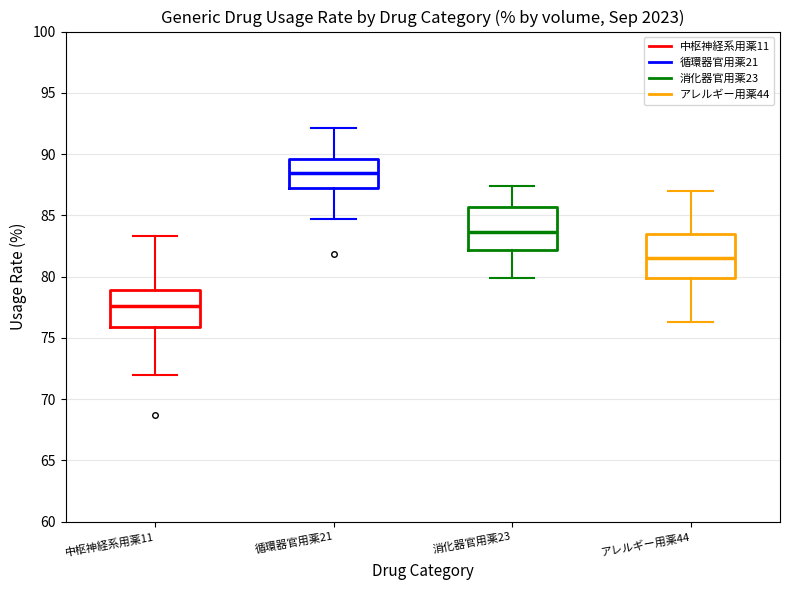

Where does the upper whisker of the box for 循環器官用薬21 end on the y-axis? The values are not printed on the chart, so give them approximately, as read against the axis.

92.0